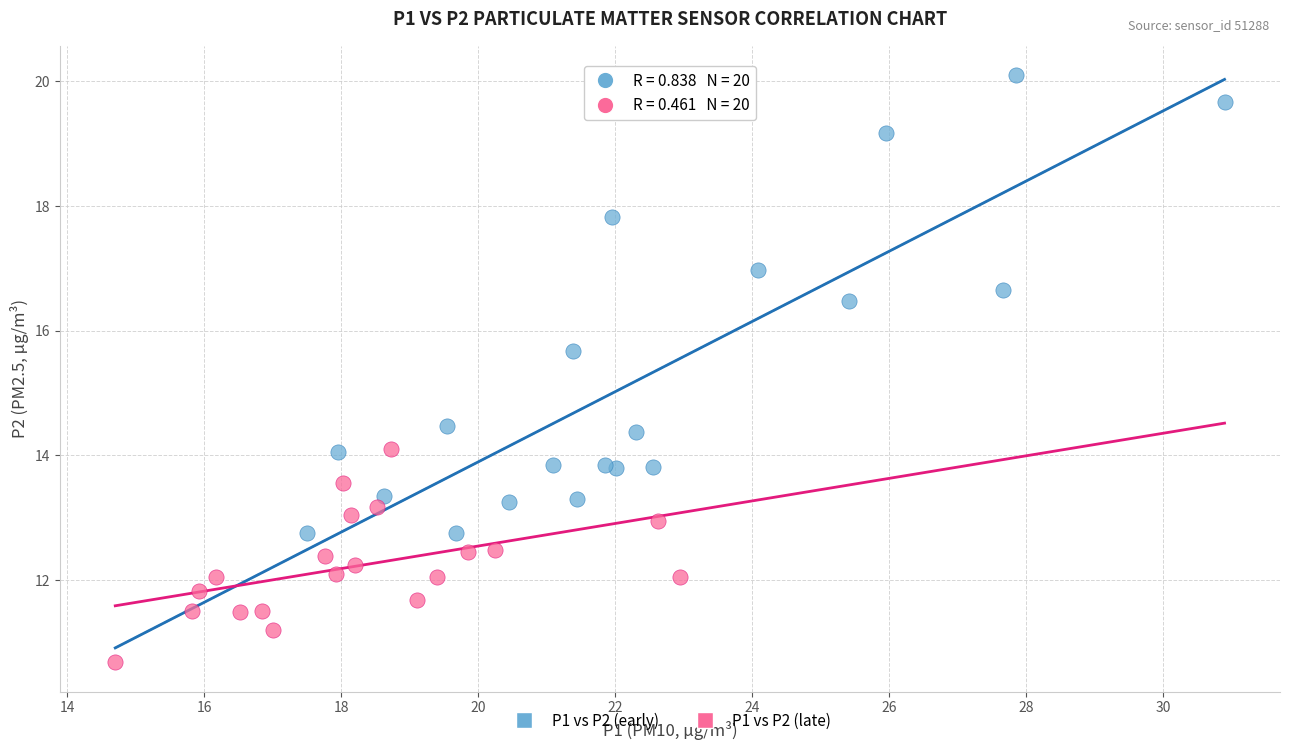

Which series has the widest spread of Y values?

P1 vs P2 (early)